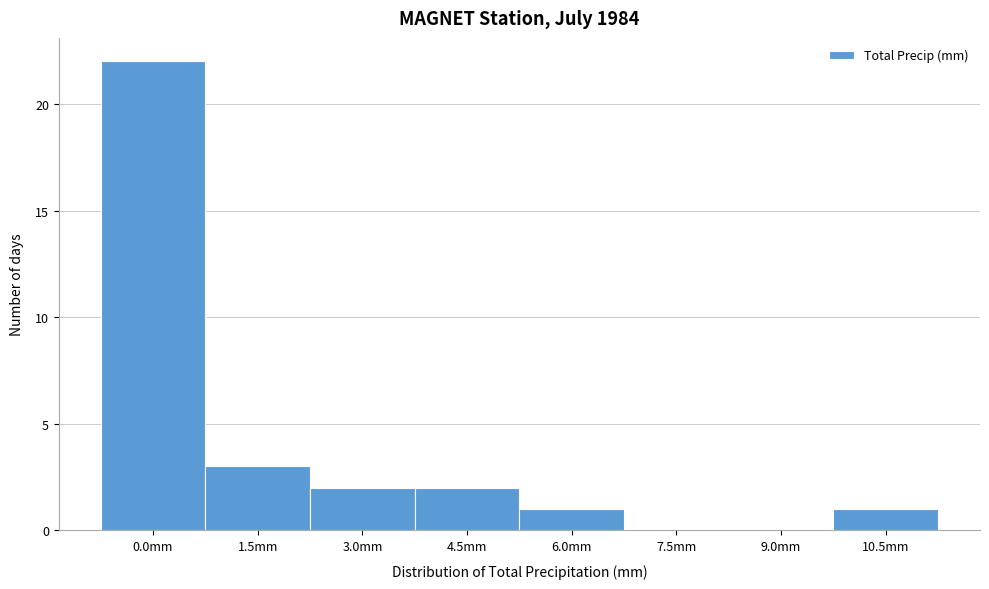

Reading right to left, what are all the values shown in this chart?

10.5mm=1	9.0mm=0	7.5mm=0	6.0mm=1	4.5mm=2	3.0mm=2	1.5mm=3	0.0mm=22